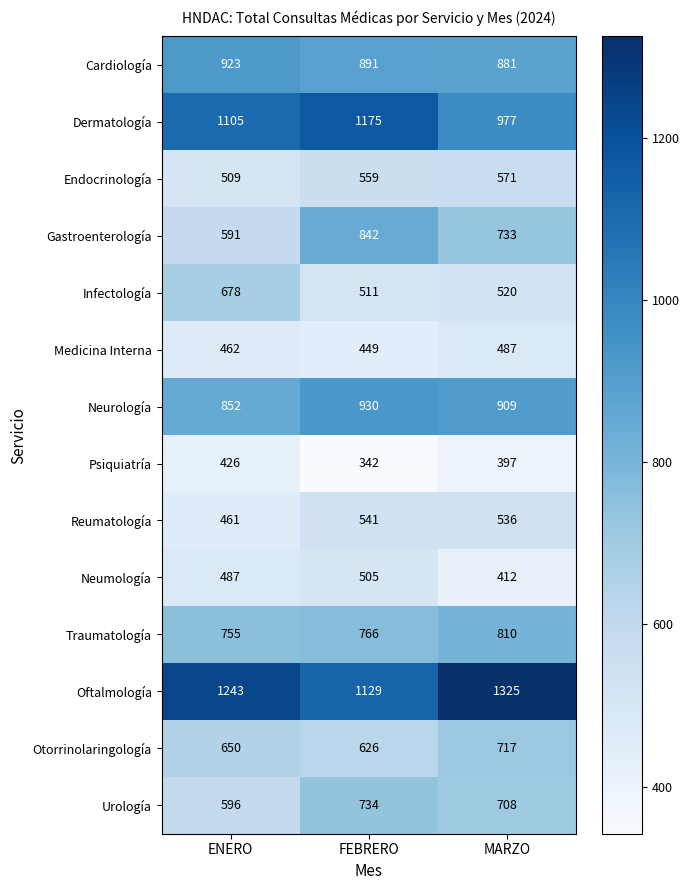

What is the sum of all Traumatología values?

2331